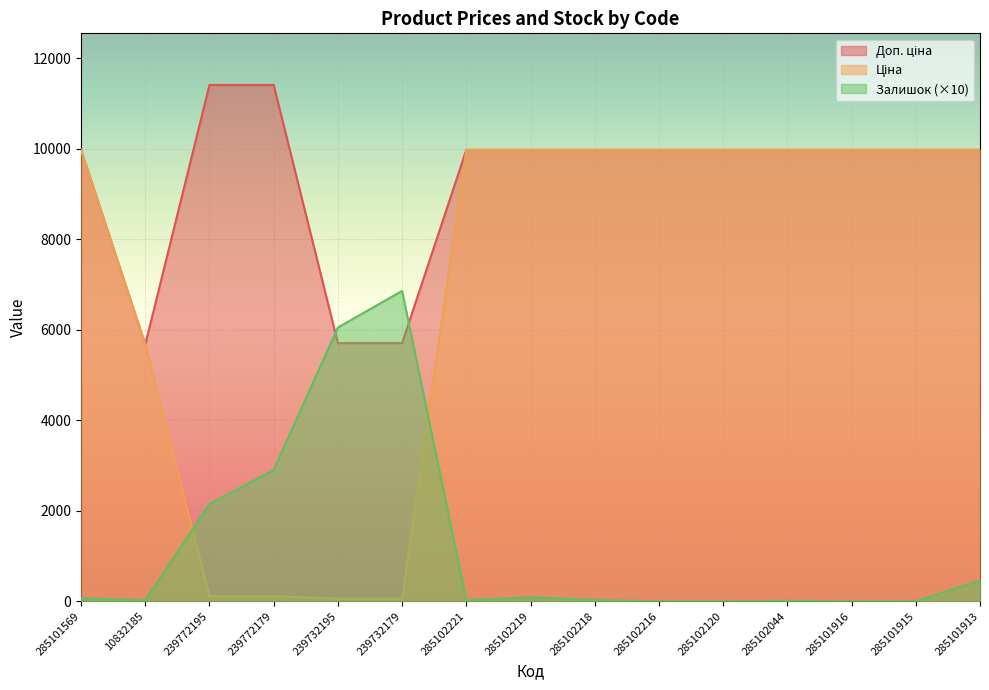

Where does the Залишок series first go above 30?

285101569